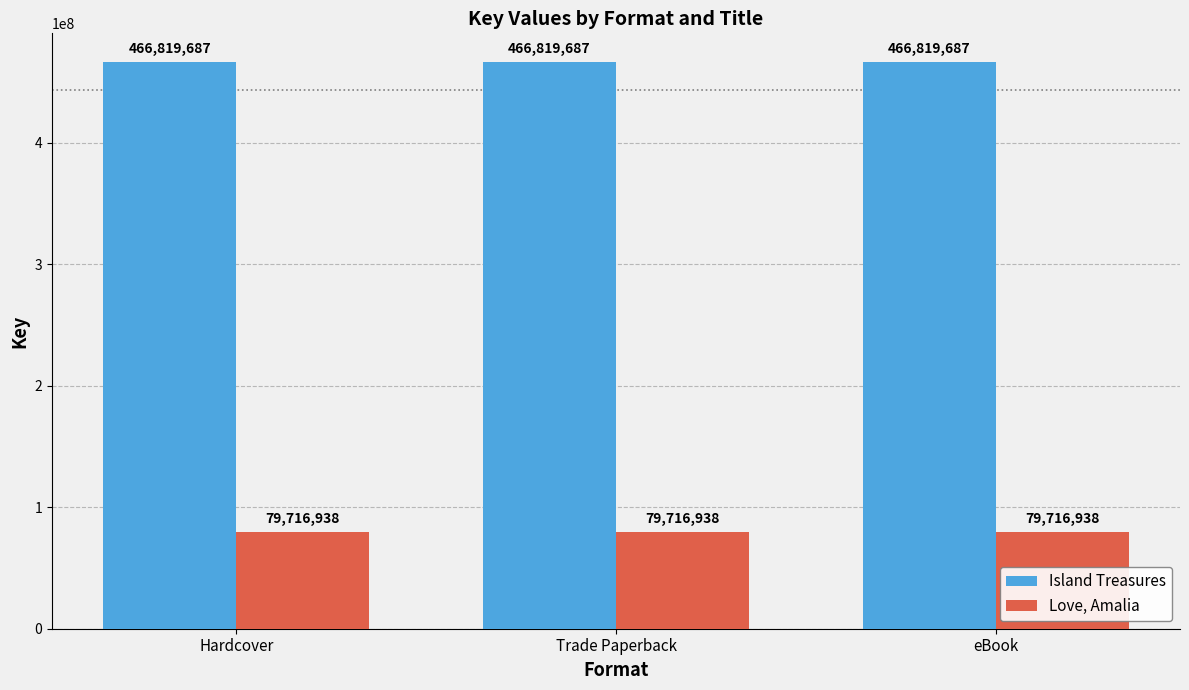

The value of Love, Amalia at eBook is 125265249. True or false?

False